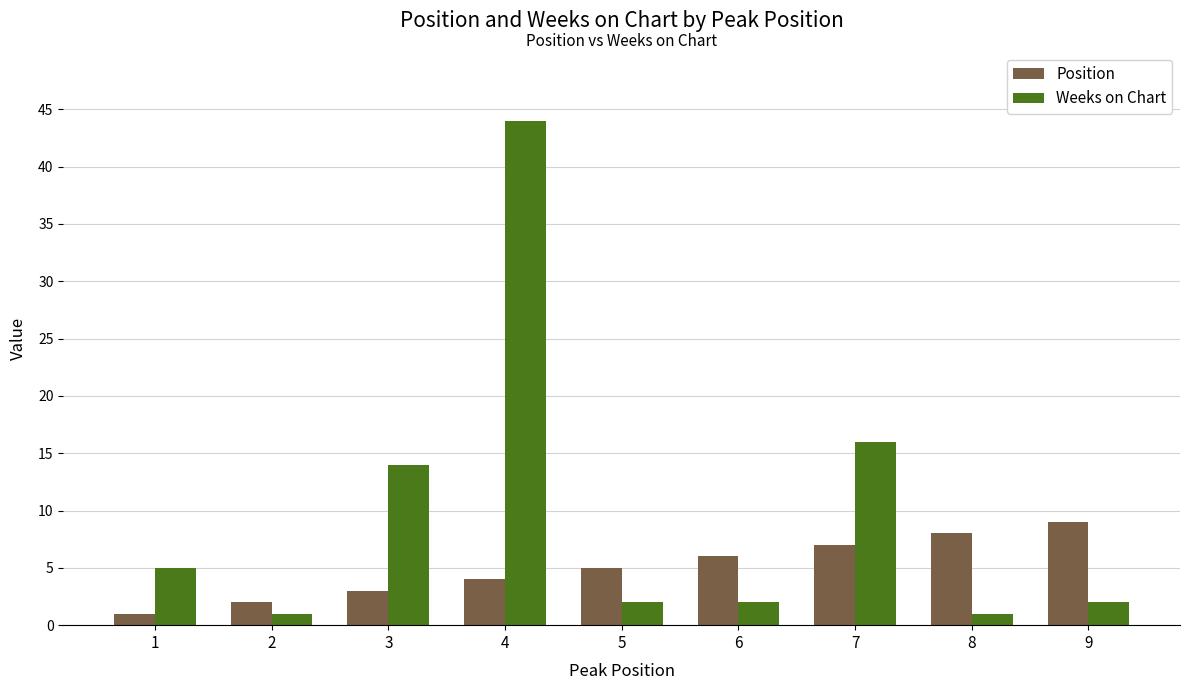

Reading right to left, extract all data points from this chart.

Position: 9=9	8=8	7=7	6=6	5=5	4=4	3=3	2=2	1=1
Weeks on Chart: 9=2	8=1	7=16	6=2	5=2	4=44	3=14	2=1	1=5